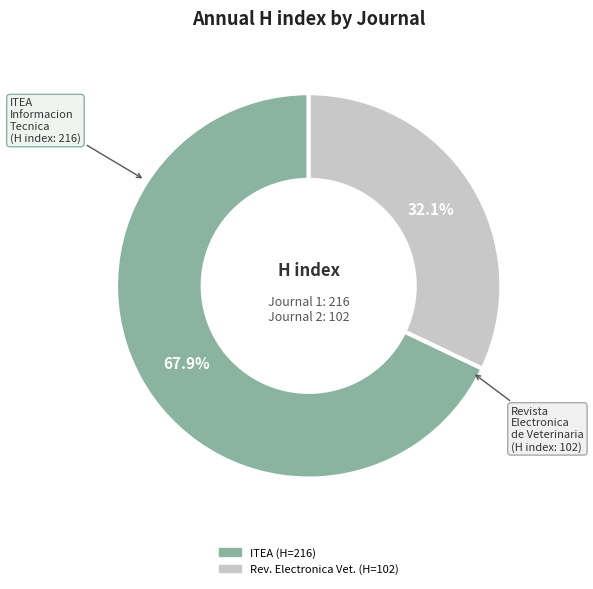

How many segments does this pie chart have?

2